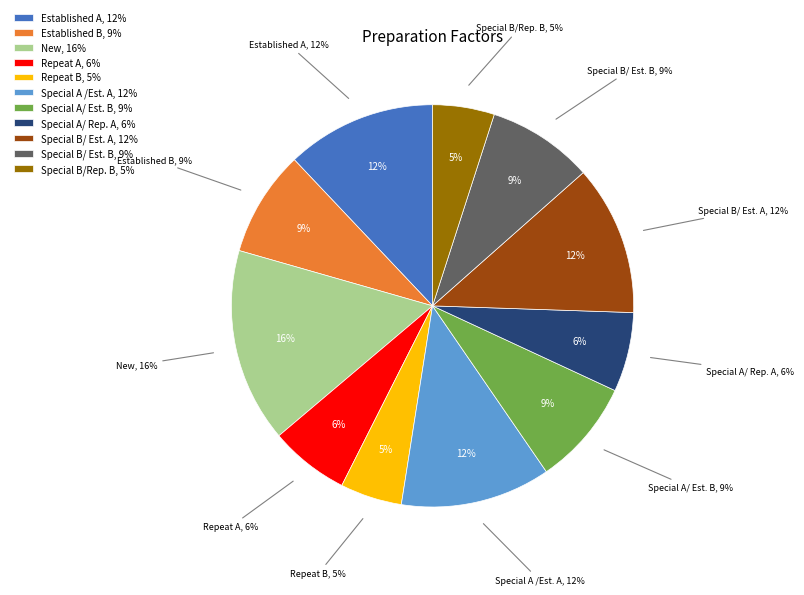

To the nearest percent, what is the average slice percentage?

9%